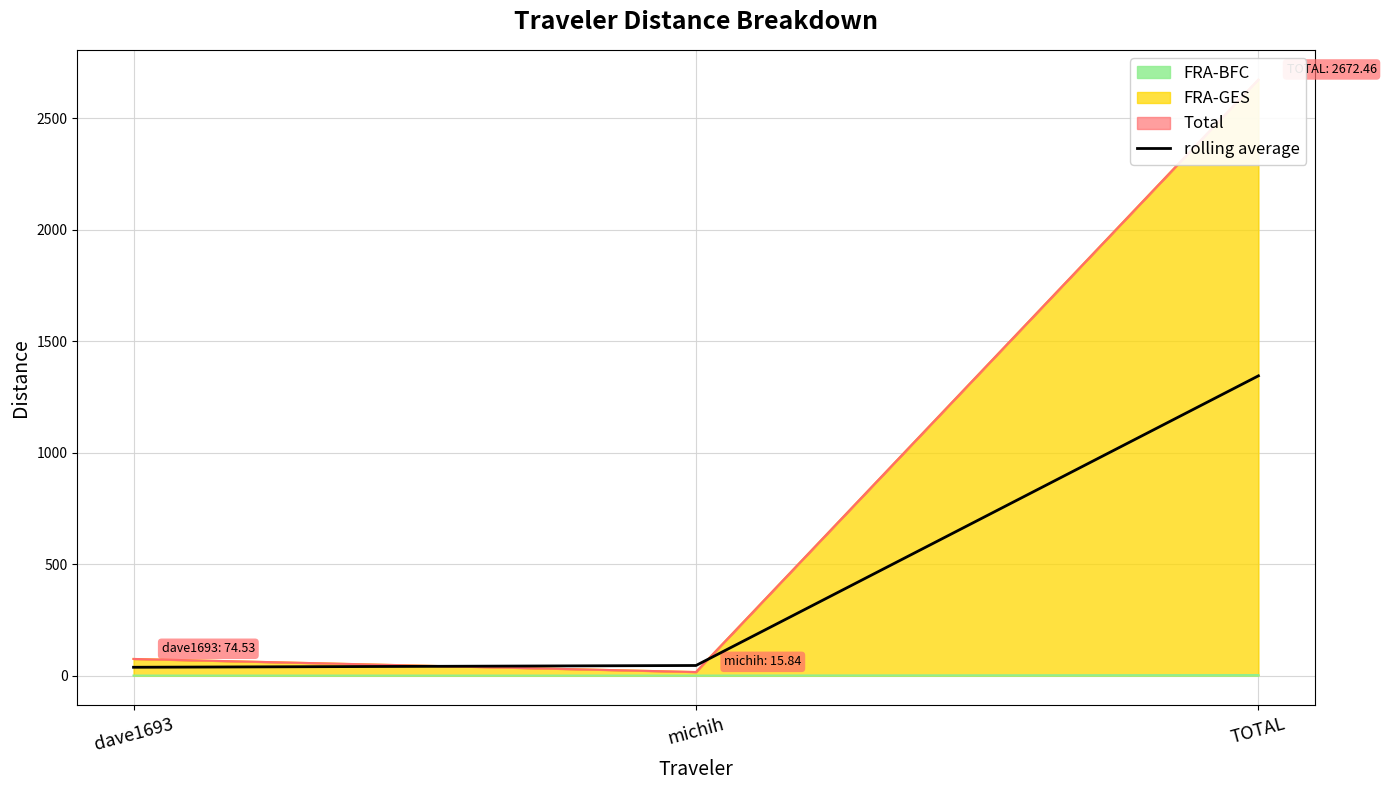

Count the number of categories in the chart.

3